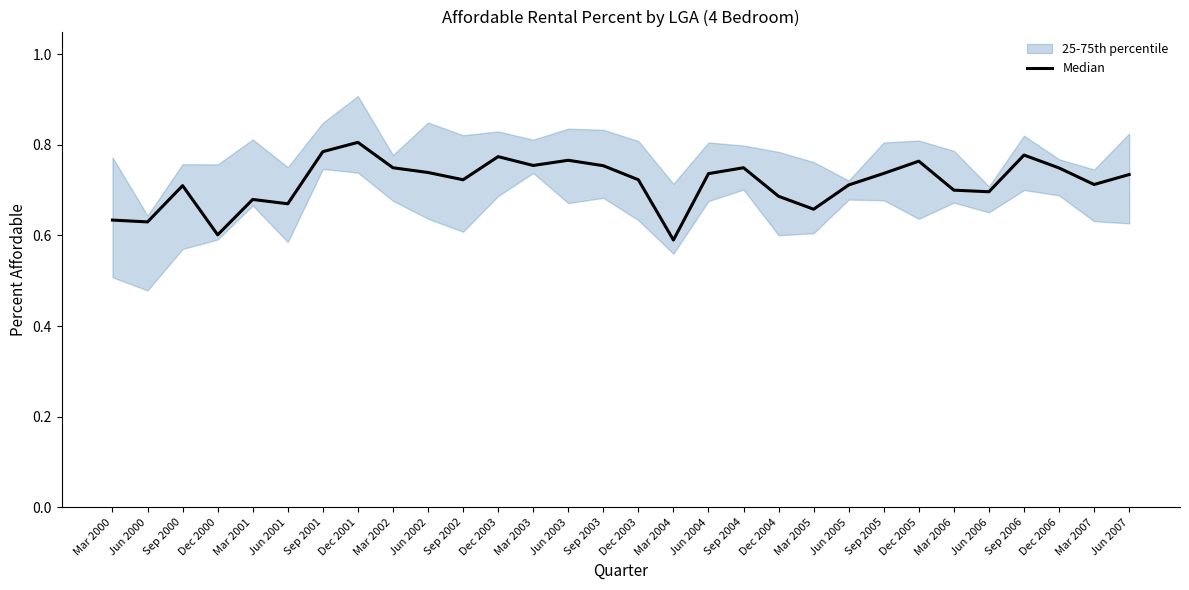

Is it true that the value at Jun 2005 is 0.4?

False